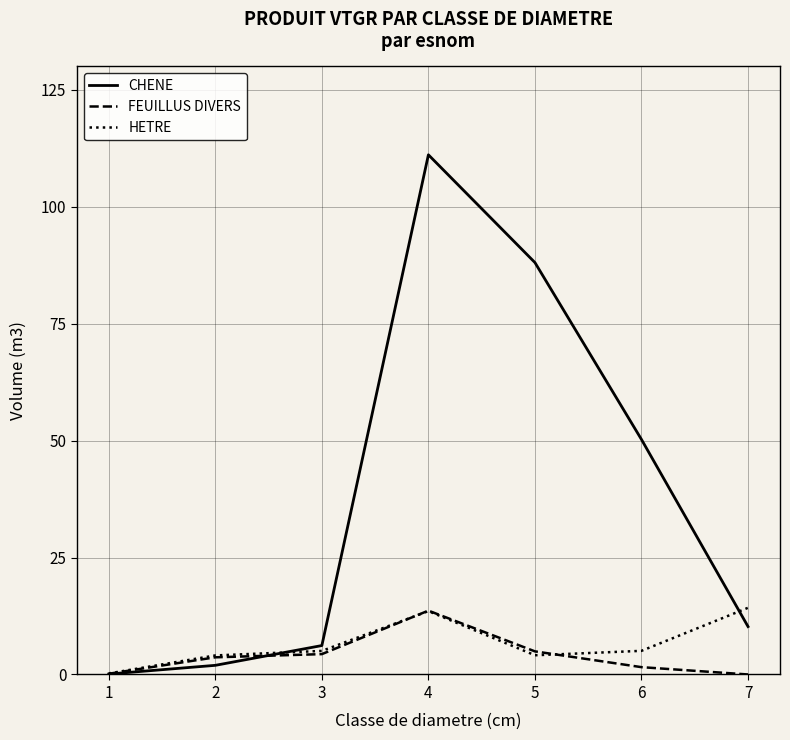

Which label corresponds to the largest value in the chart?

4